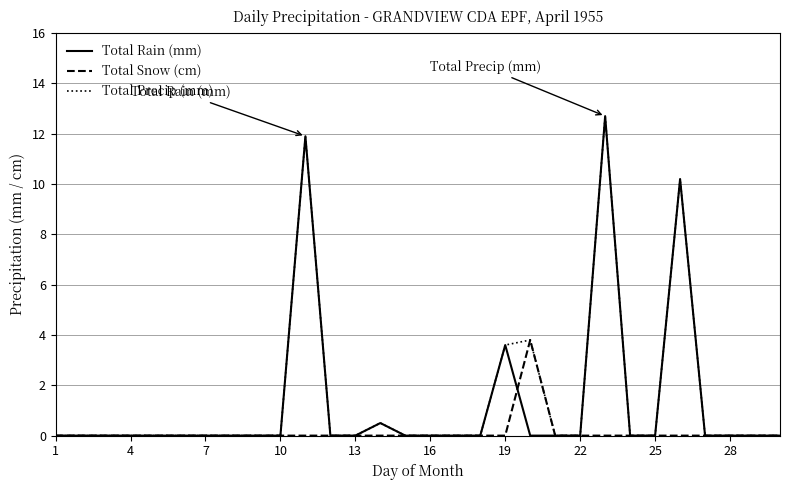

What is the maximum value for Total Rain (mm)?

12.7